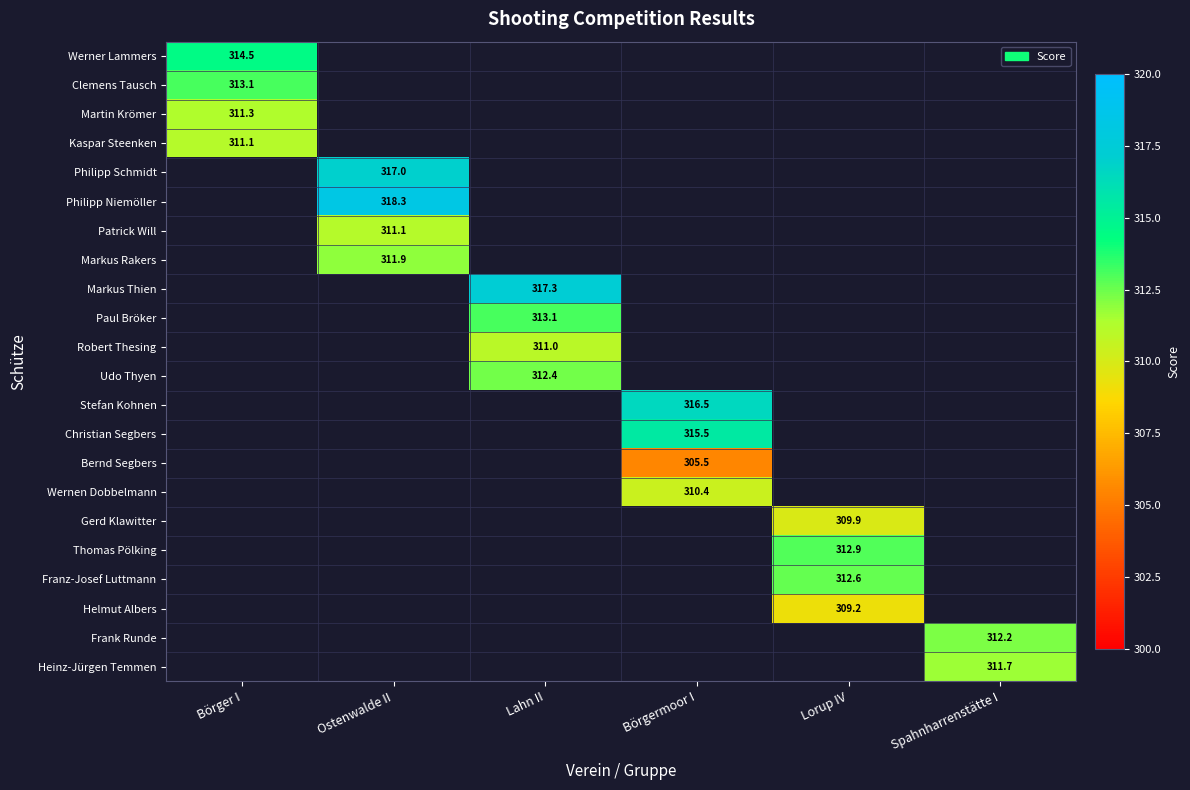

The value of Wernen Dobbelmann at Börgermoor I is 310.4. True or false?

True